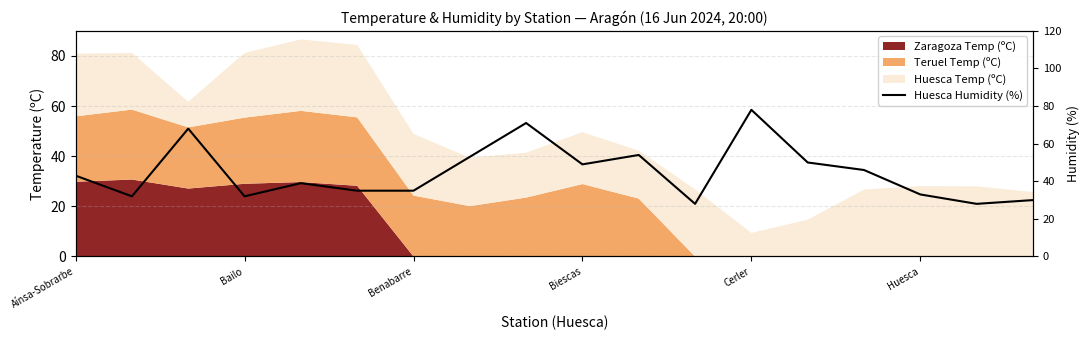

How many data points does each series have?

18